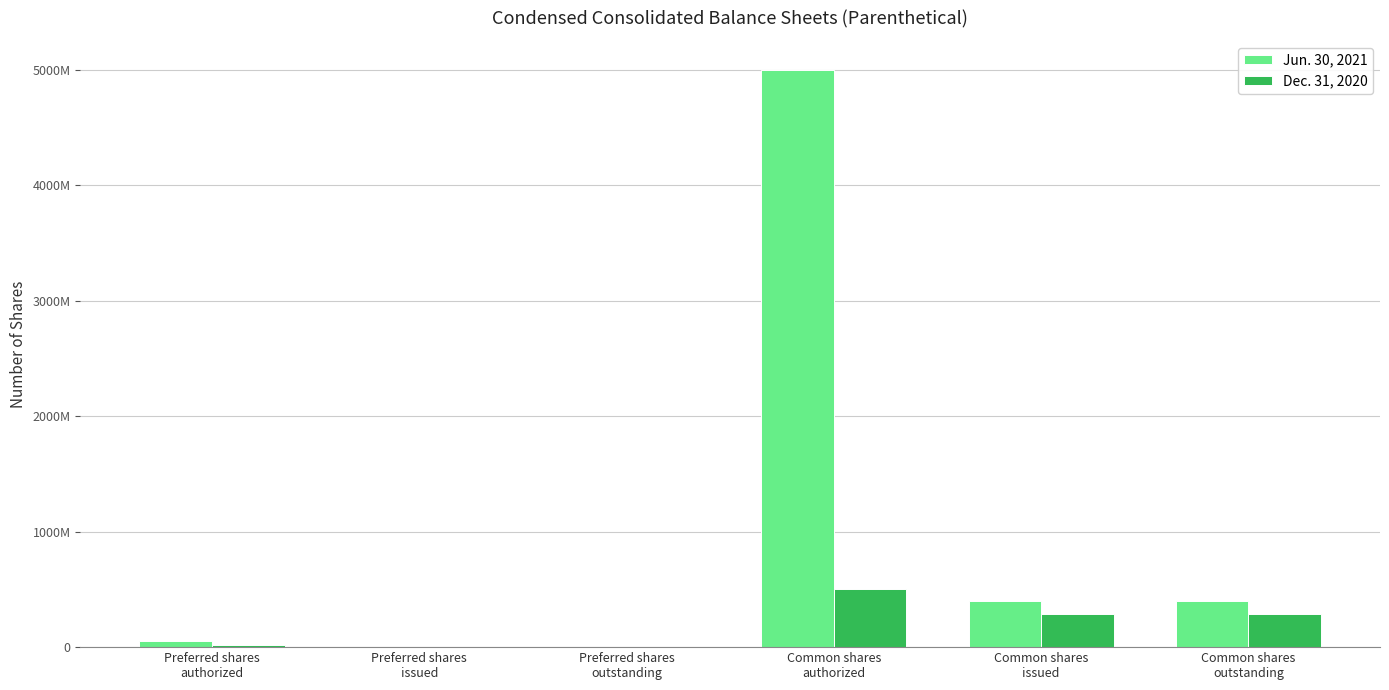

Rank the series by their average value, from lowest to highest.

Dec. 31, 2020, Jun. 30, 2021